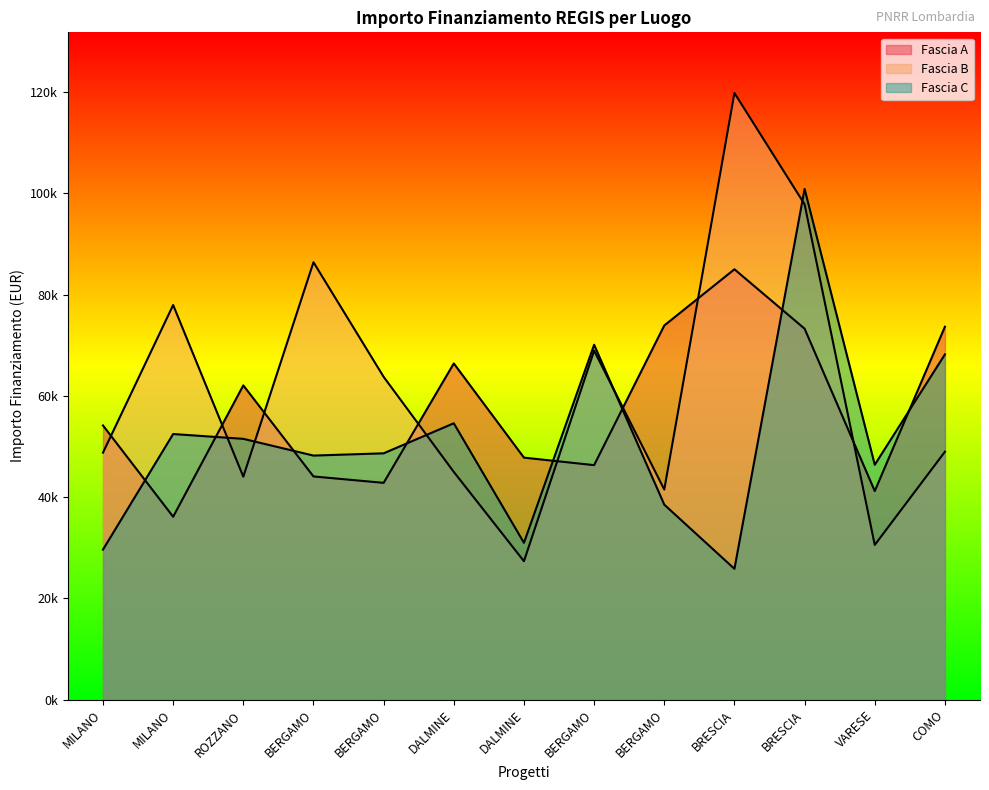

Read the Fascia B value at BERGAMO.

41496.0